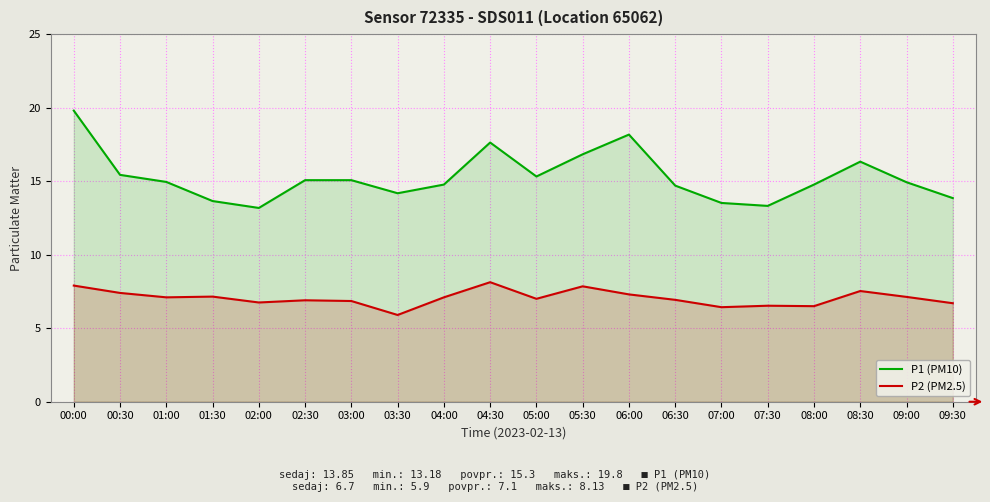

What is the total value across all series at 06:00?

25.5